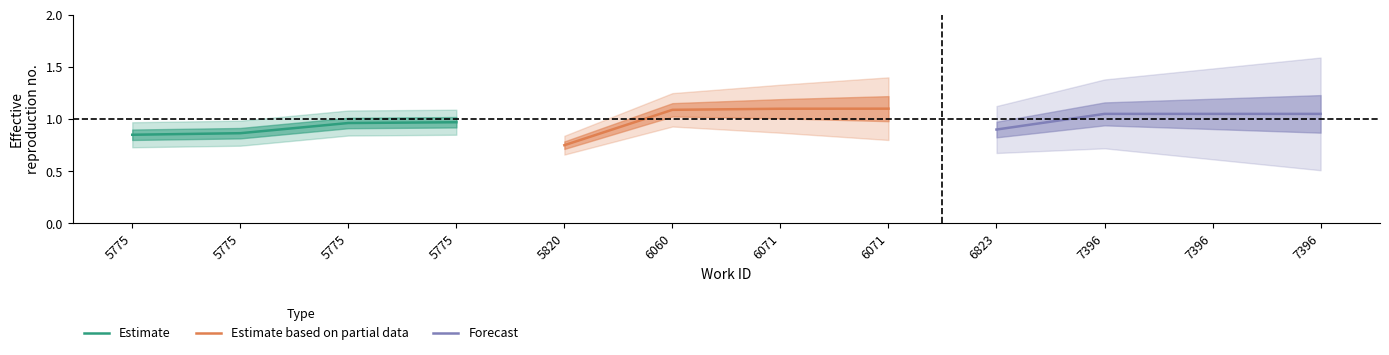

What is the maximum value for Estimate based on partial data?

1.1